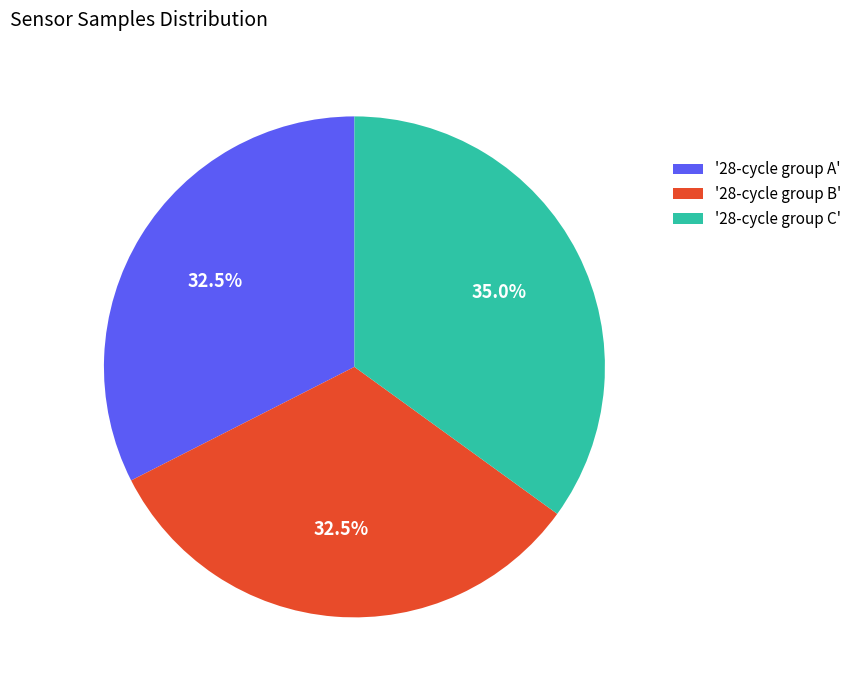

Combined, do '28-cycle group B' and '28-cycle group A' account for over 50%?

Yes